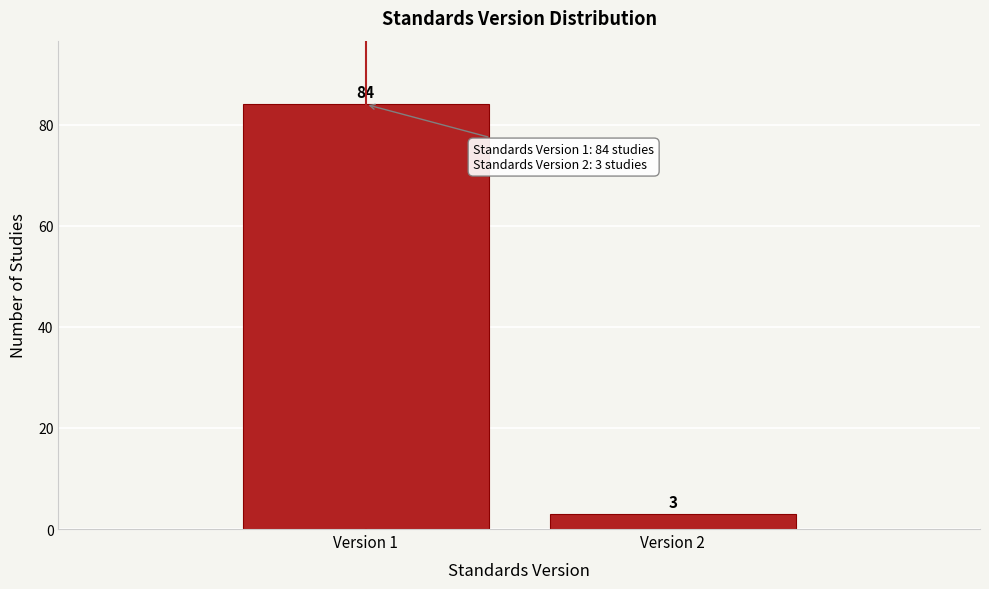

Reading left to right, transcribe all the data shown in this chart.

Version 1=84	Version 2=3